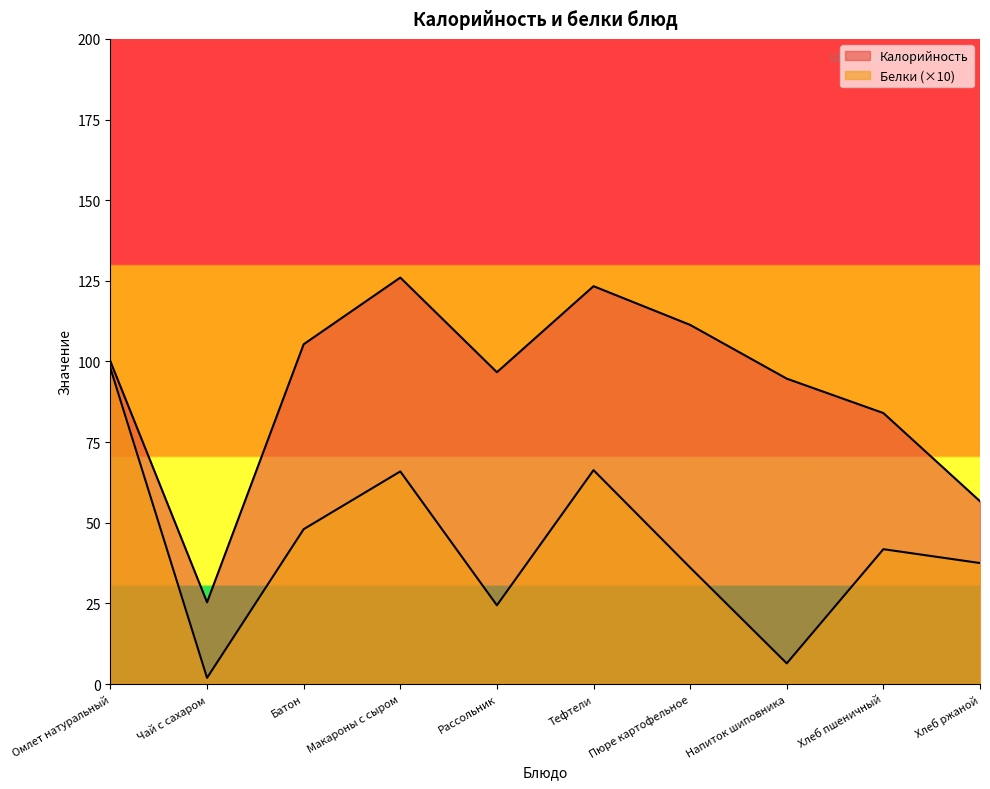

What is the value of the Белки point at the 2nd from the left?

1.9